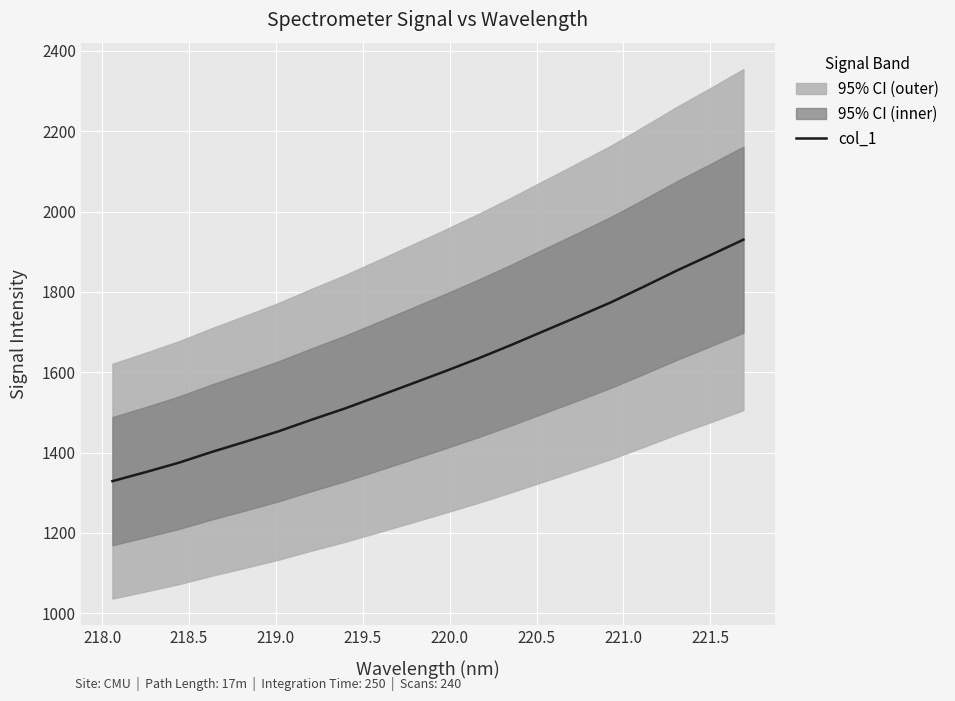

What is the minimum value for col_1?

1328.8